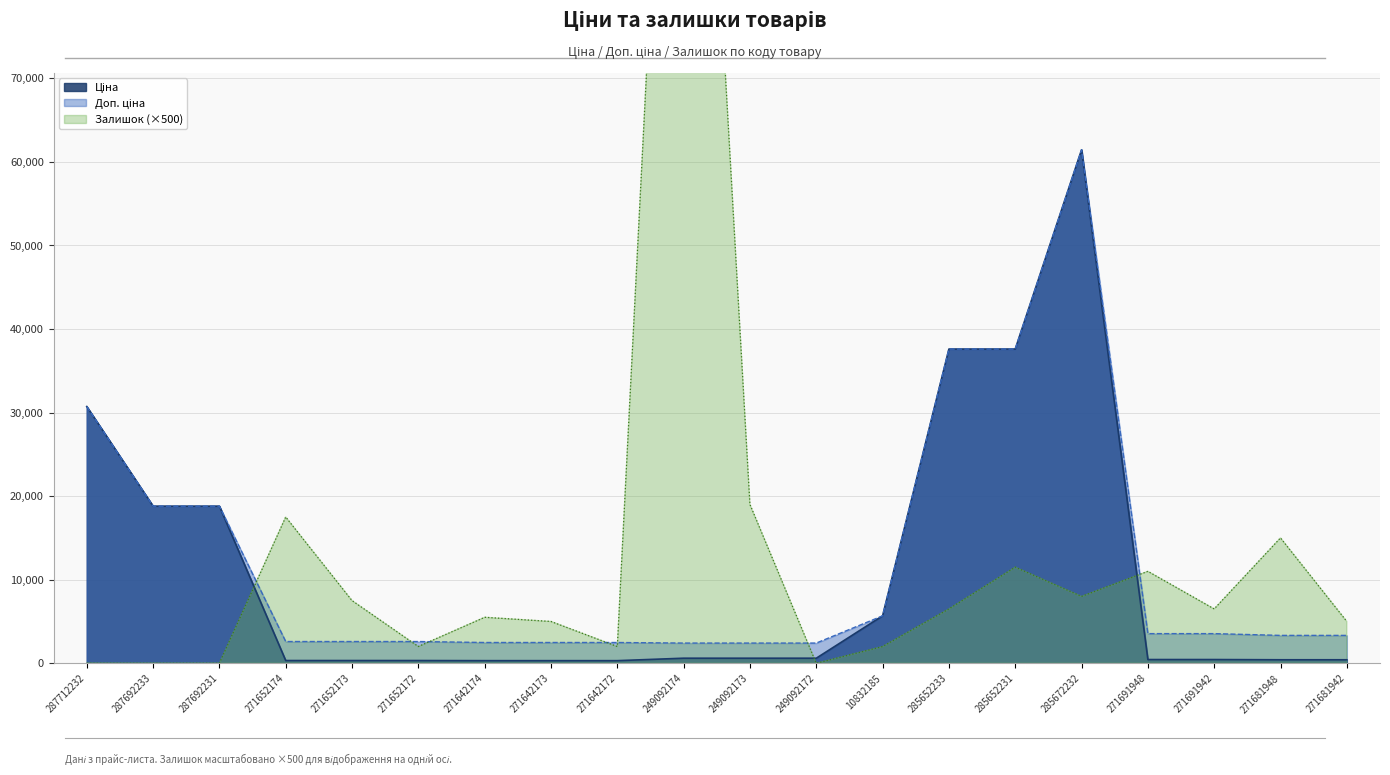

Where is the first local maximum for Ціна?

285672232